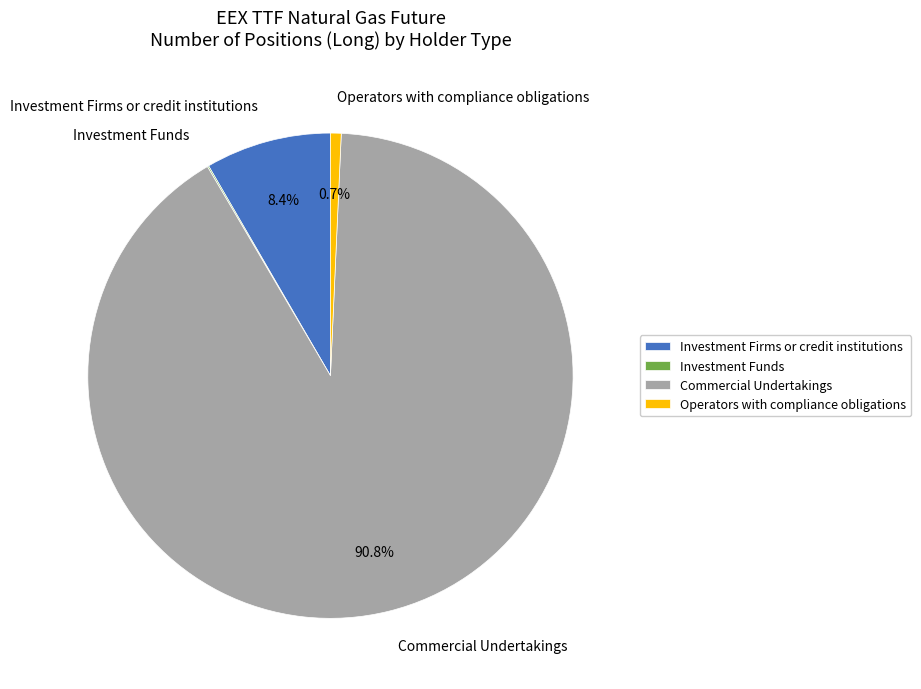

How much of the chart is everything except Operators with compliance obligations?

99.3%